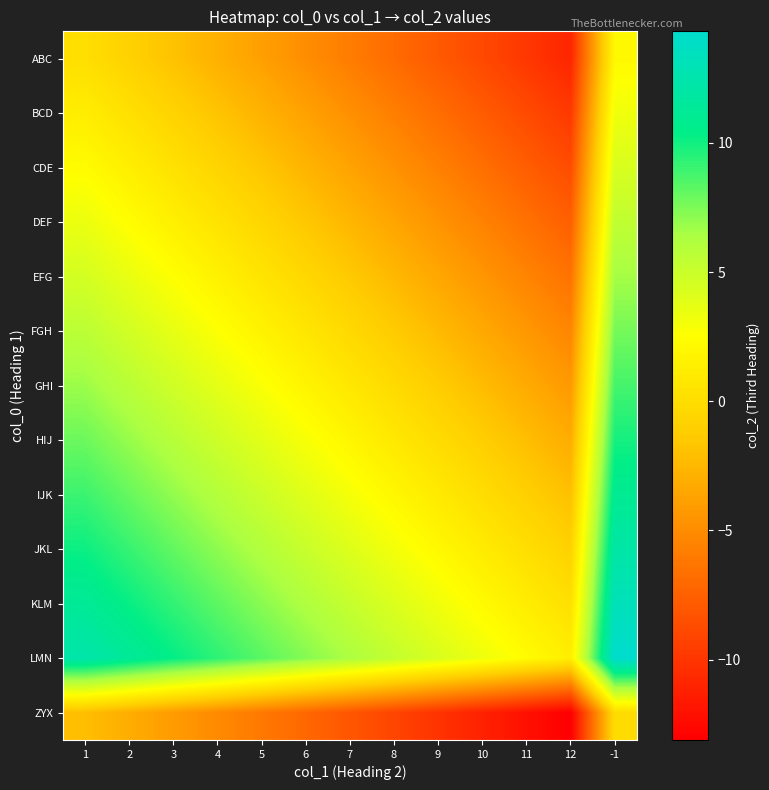

How many categories are shown in the chart?

13